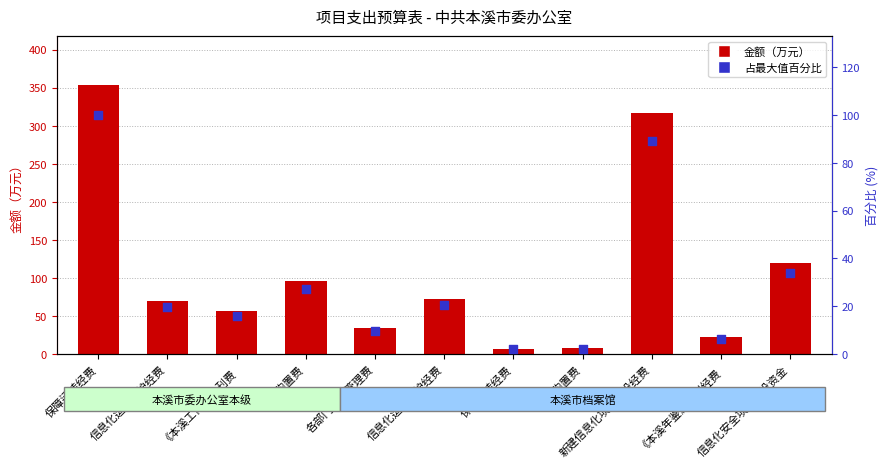

Which series contains the lowest Y value?

占最大值百分比